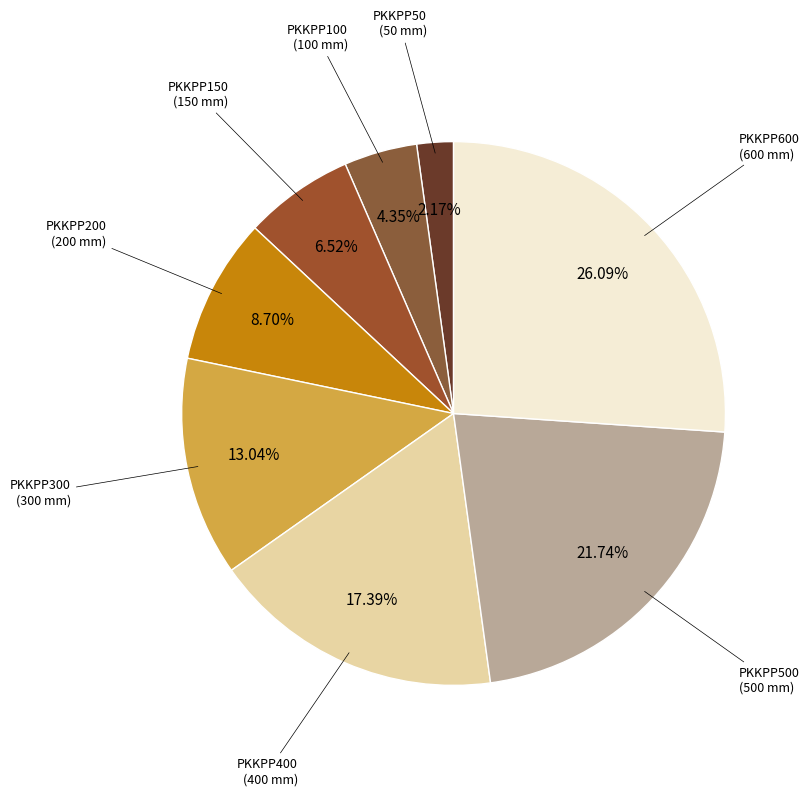

How many slices are in this pie chart?

8